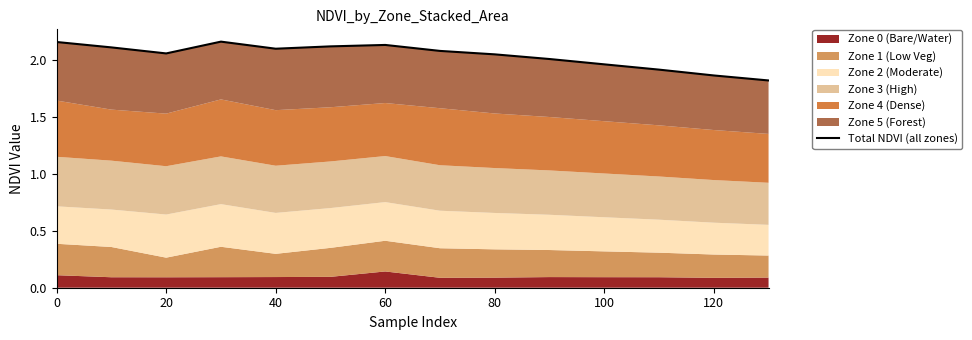

What is the maximum value shown in the chart?

2.2